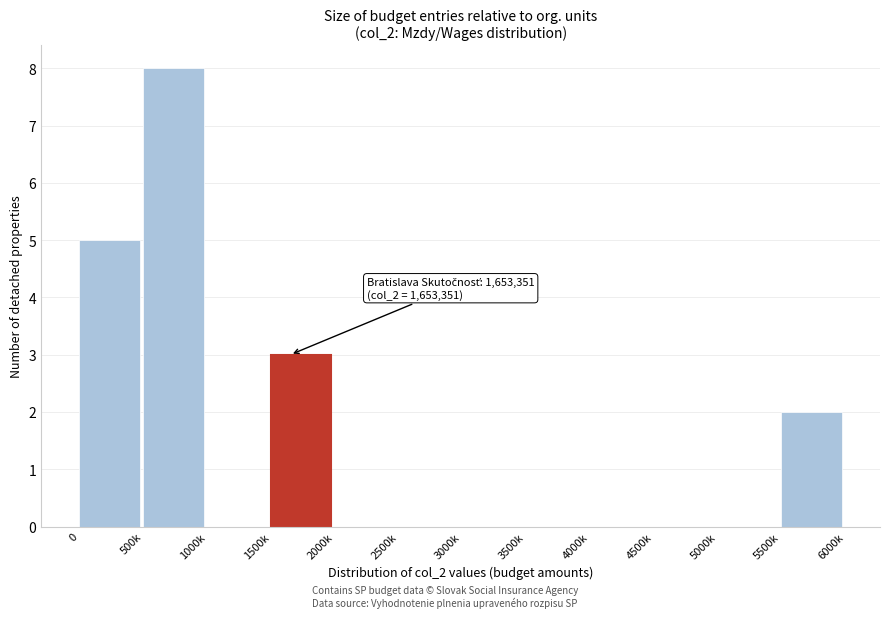

Reading left to right, extract all data points from this chart.

0=5	500k=8	1000k=0	1500k=3	2000k=0	2500k=0	3000k=0	3500k=0	4000k=0	4500k=0	5000k=0	5500k=2